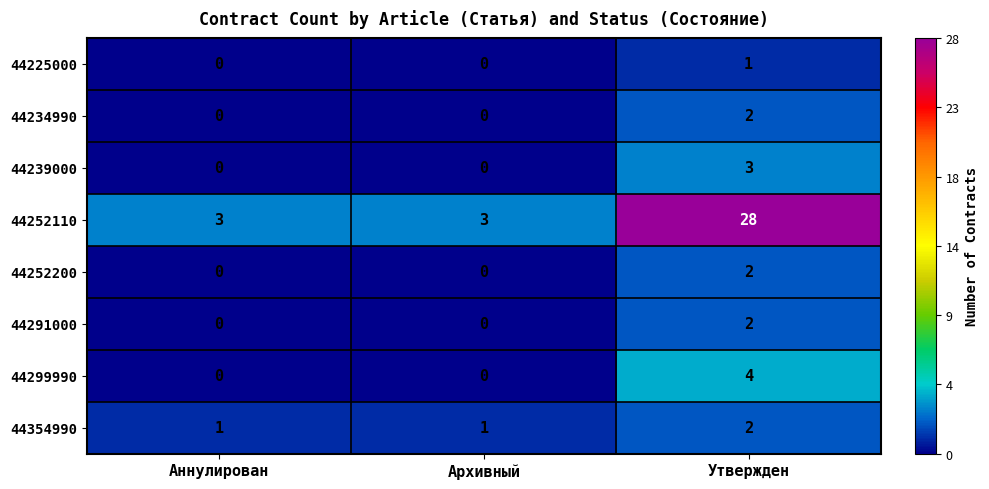

Which category has the highest value in the 44225000 series?

Утвержден